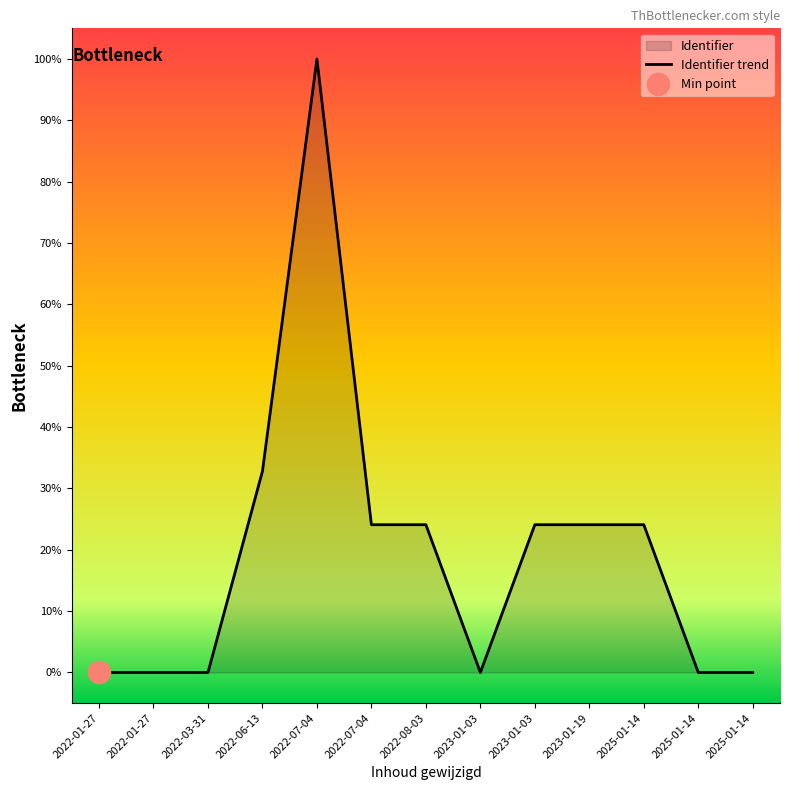

Which has a higher value, 2022-06-13 or 2025-01-14?

2022-06-13